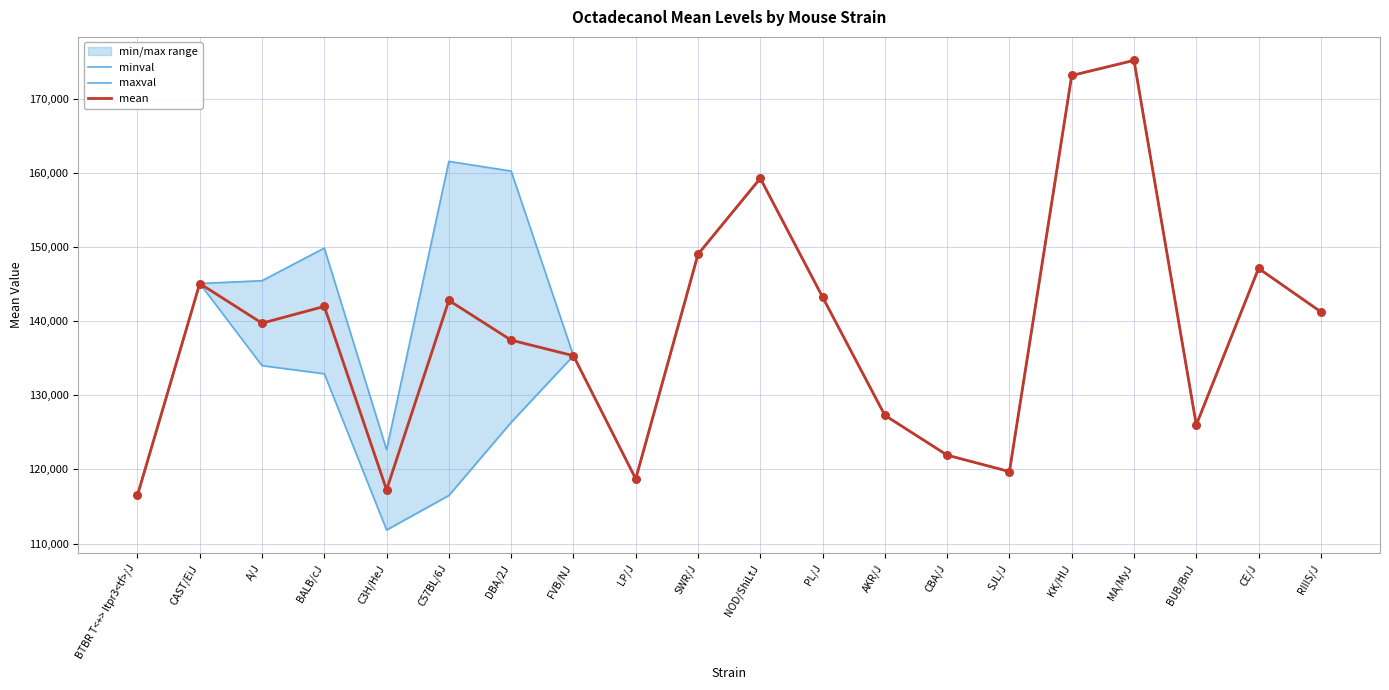

What is the total value across all series at CBA/J?

365775